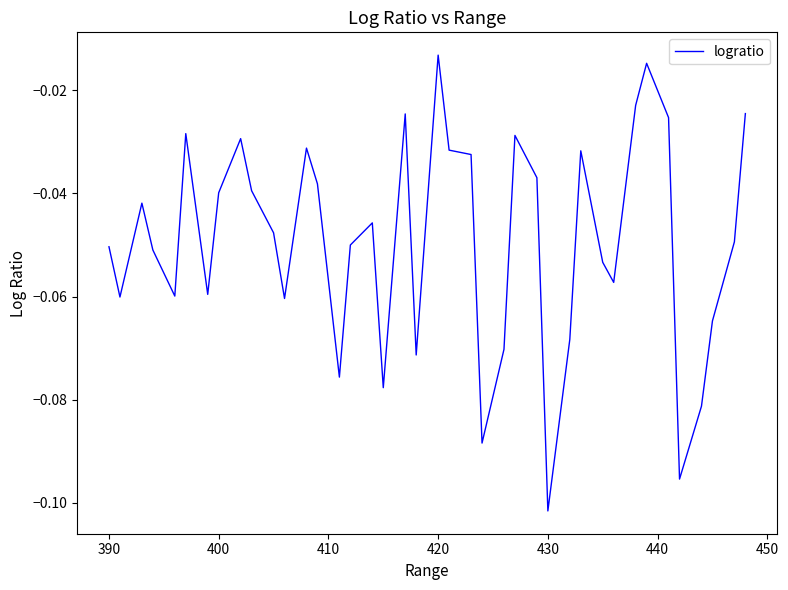

How many lines are shown in the chart?

1